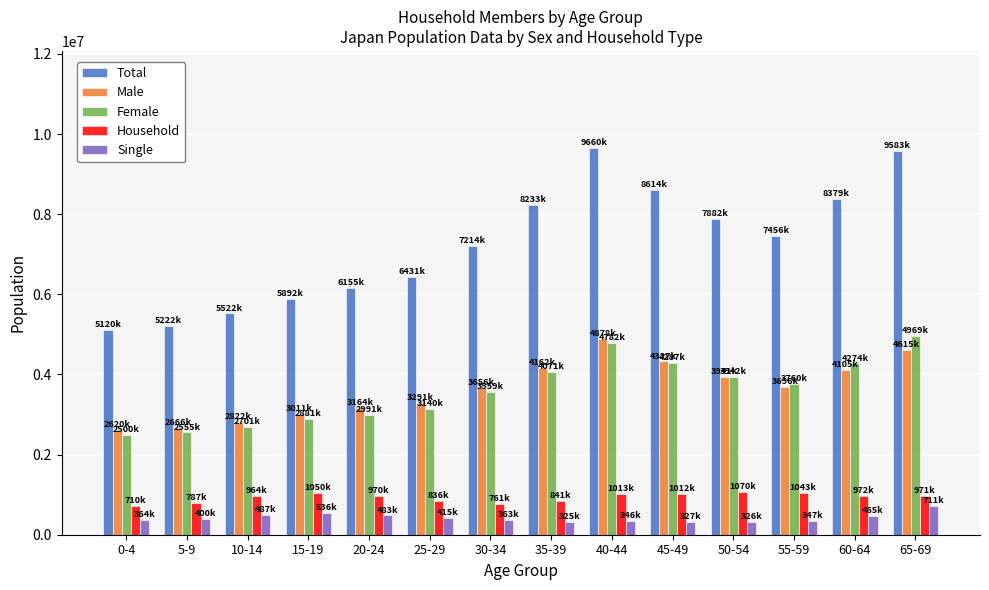

What is the value of the Male bar at the 2nd from the left?

2666400